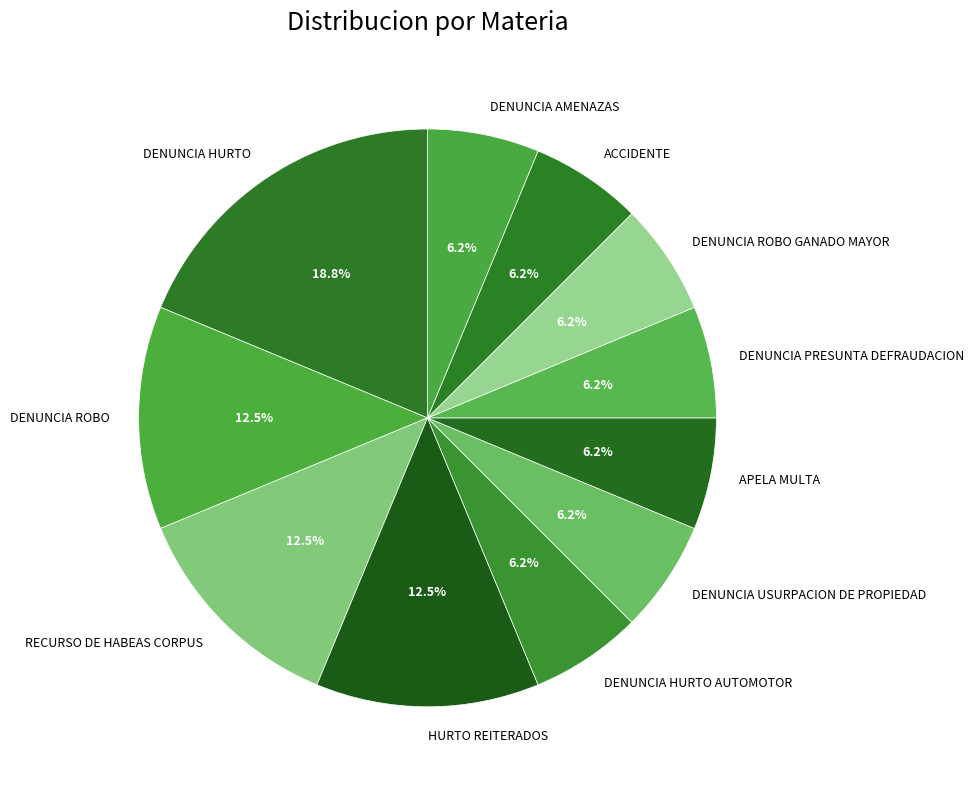

Approximately how many times larger is the value at DENUNCIA ROBO compared to RECURSO DE HABEAS CORPUS?

1.0